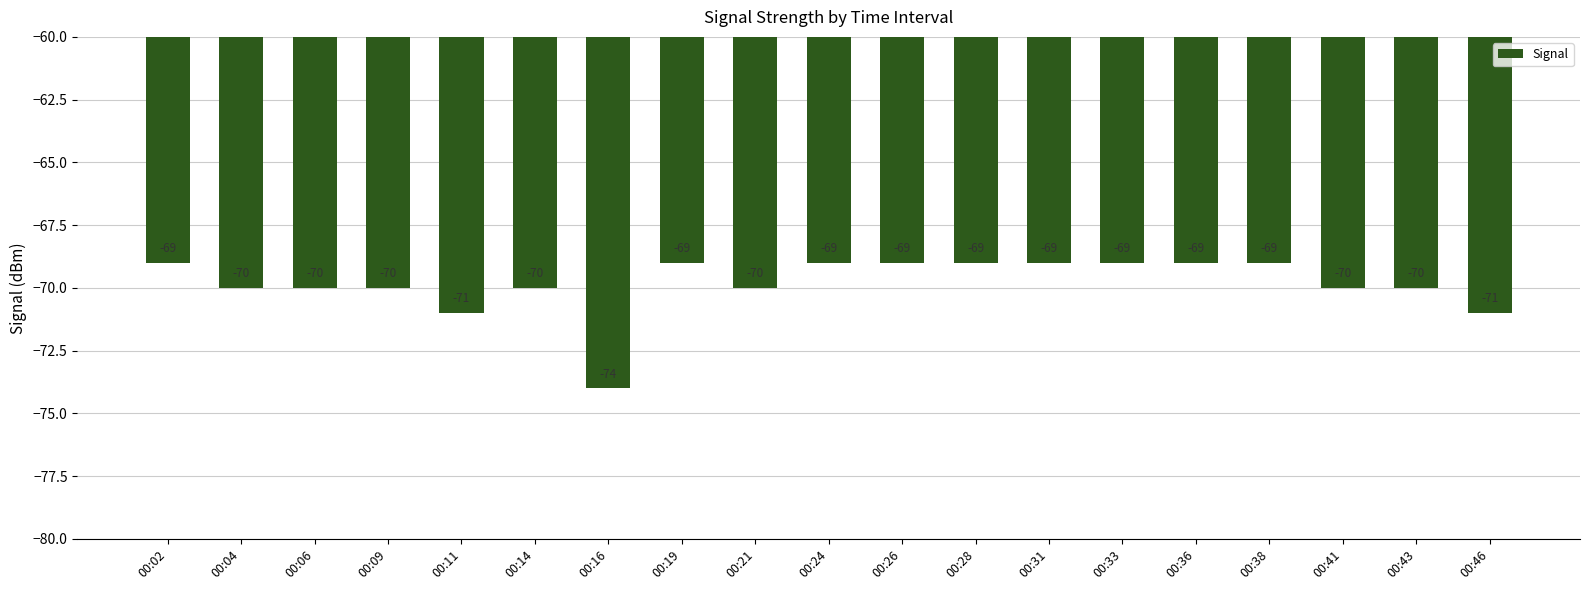

How many values are between -70 and -69?

16